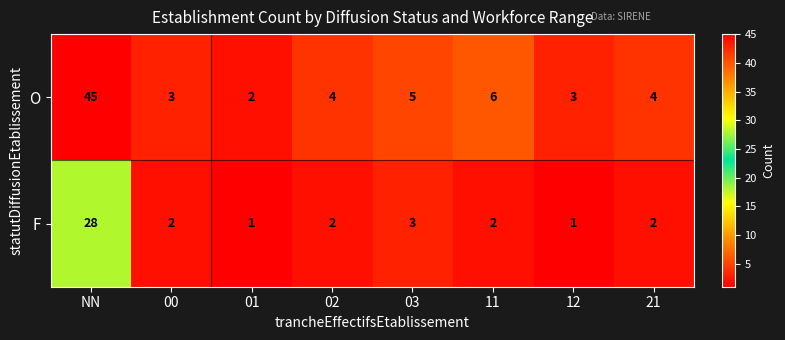

Is it true that O equals 4 at 21?

True